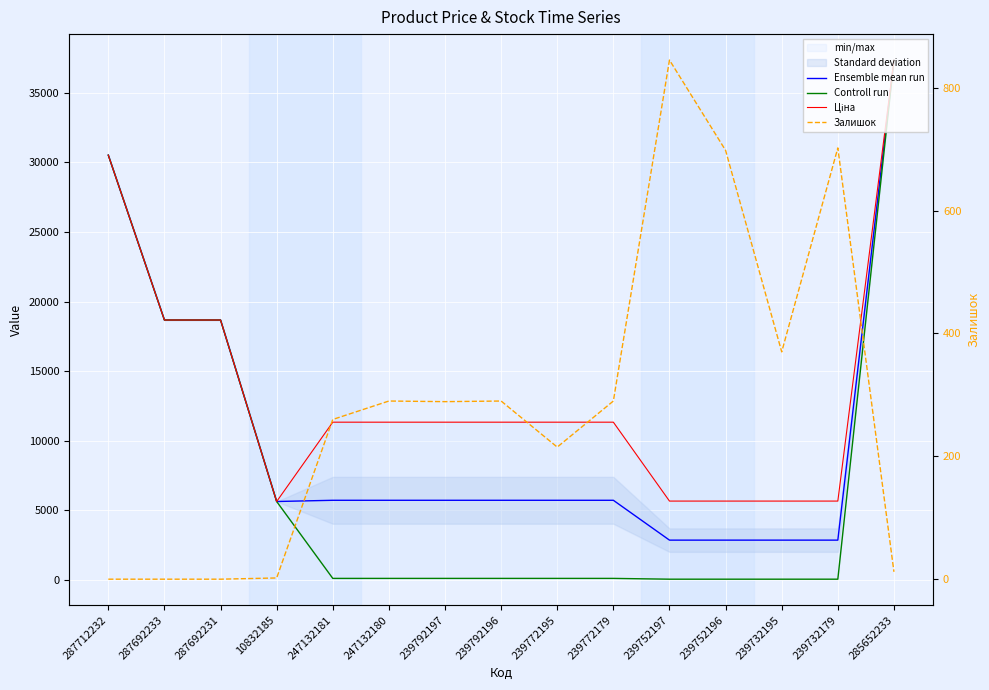

What position from the left is 239732179?

14